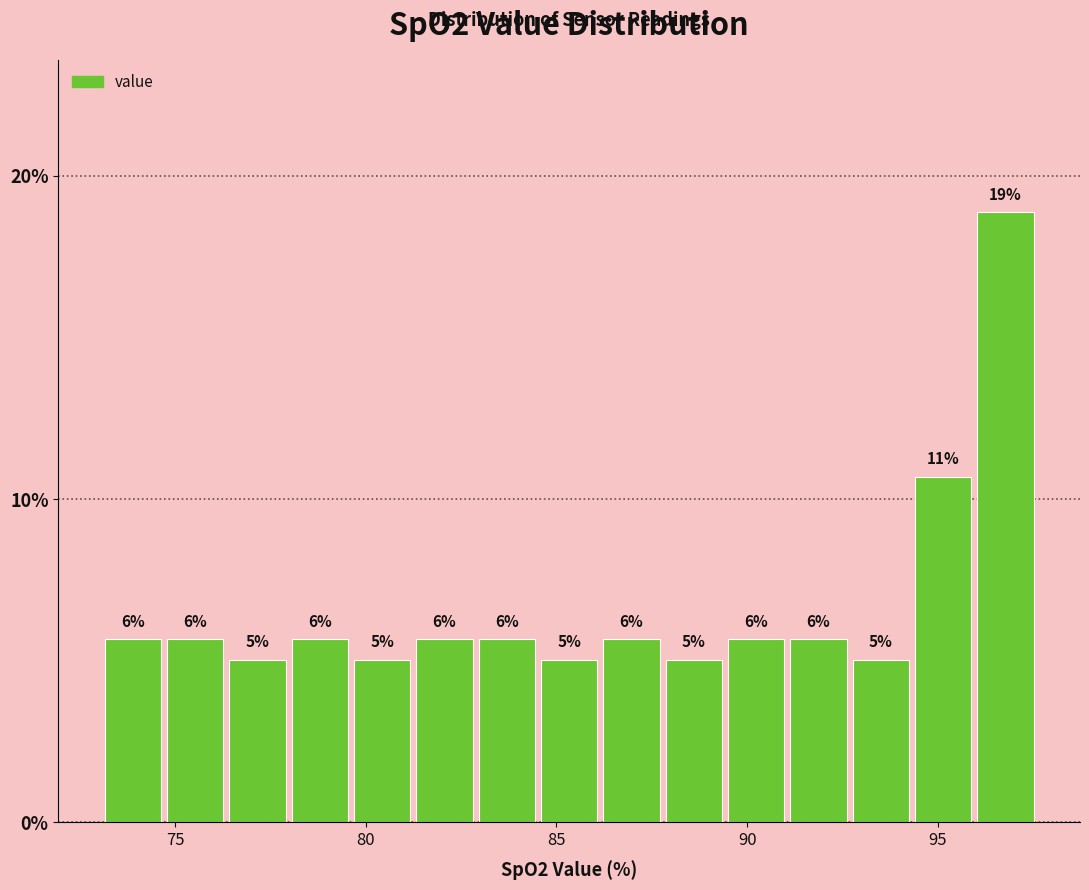

Around what value on the x-axis is the tallest bar? Give the approximate position of its centre, as read against the axis.

97.0